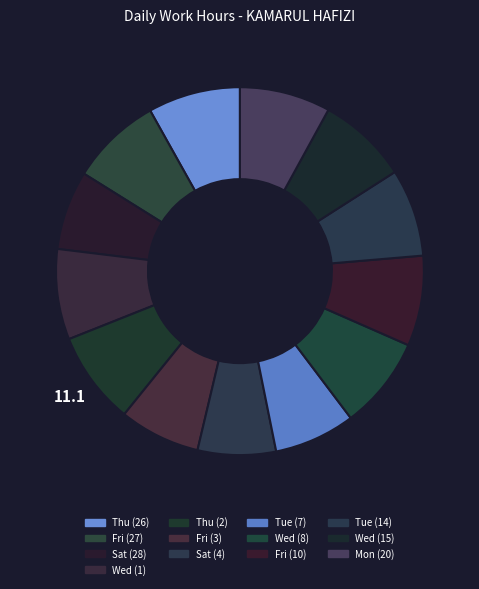

To the nearest percent, what is the average slice percentage?

8%